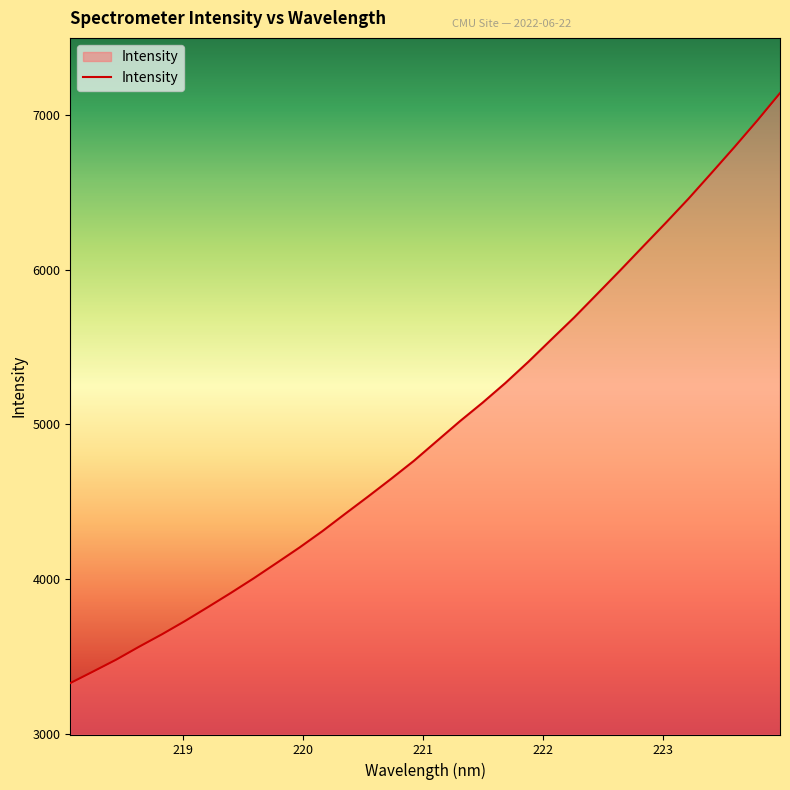

What is the average value?

4971.4